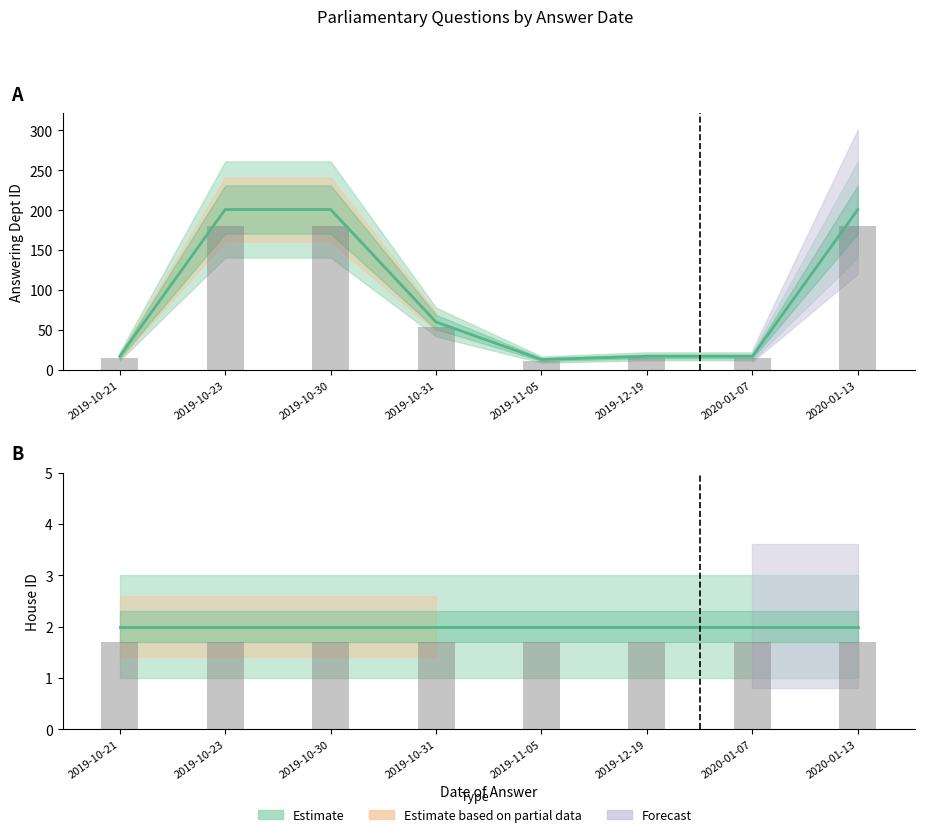

What is the minimum value shown in the chart?

11.7